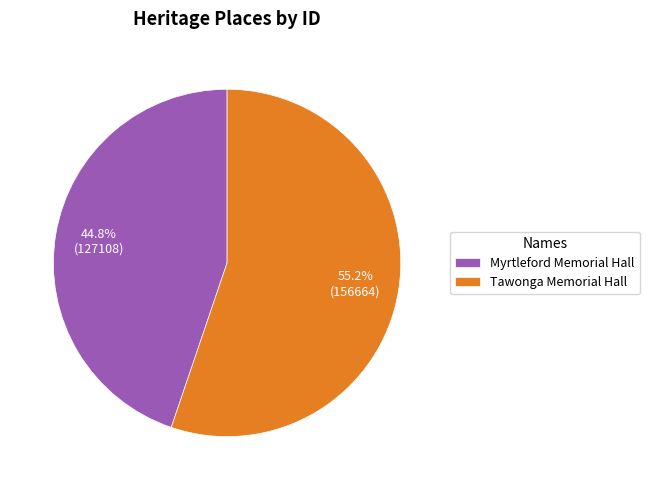

To the nearest percent, what is the difference between the largest and smallest slice percentages?

10%